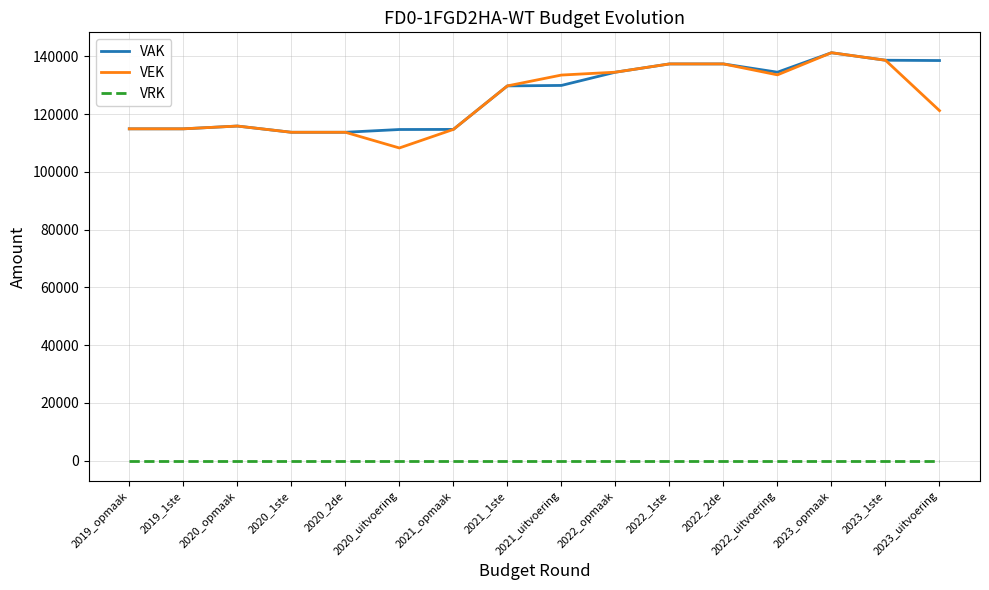

At which category is the sum across all series the highest?

2023_opmaak